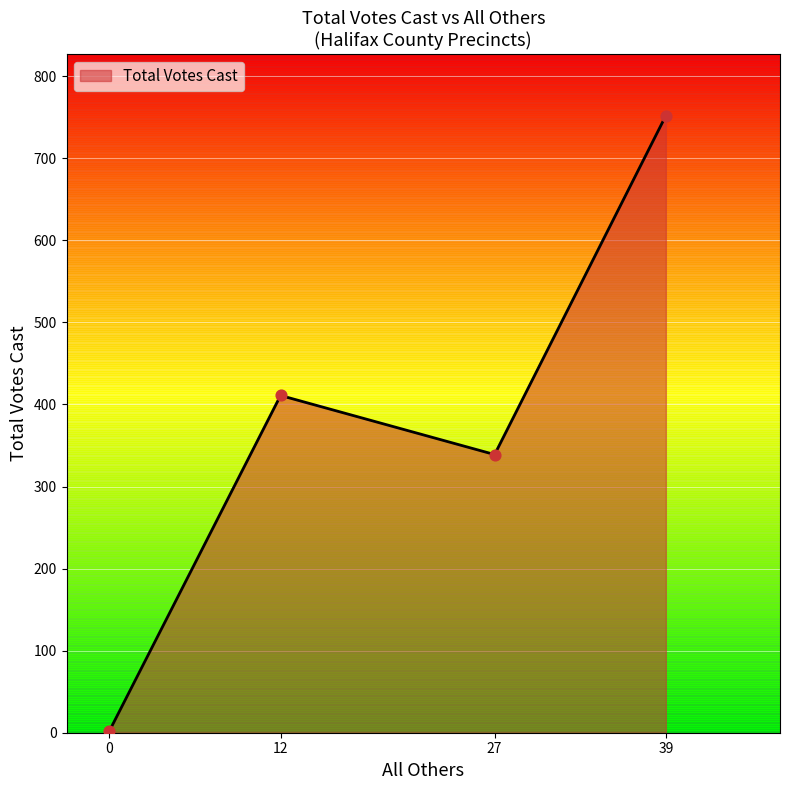

What is the change in value from 12 to 27?

-72